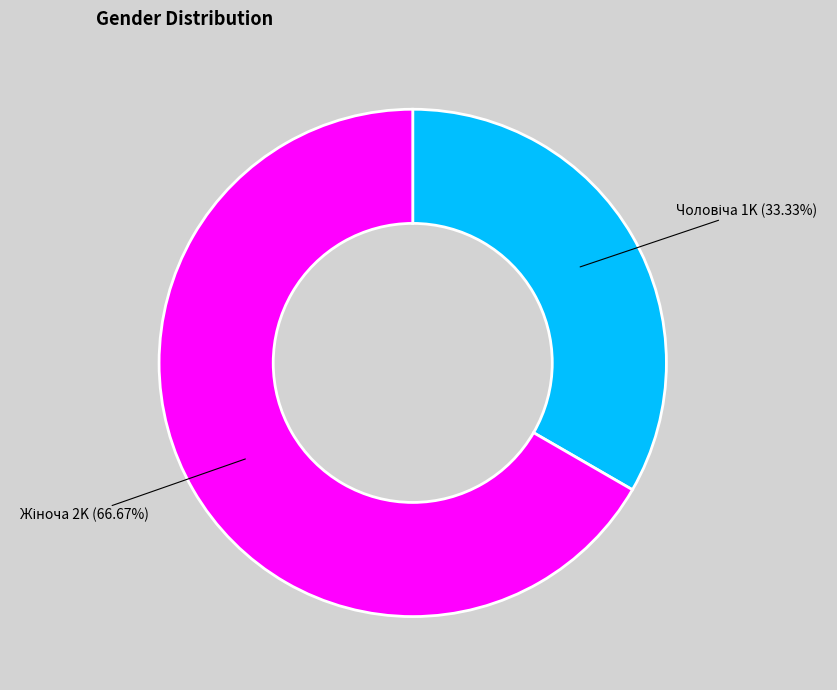

Is there any slice that represents more than half of the pie?

Yes